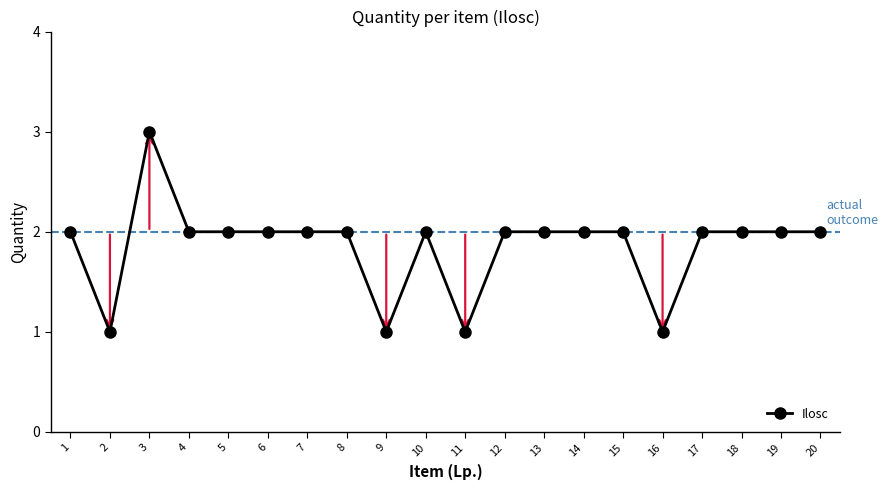

How many lines are shown in the chart?

1